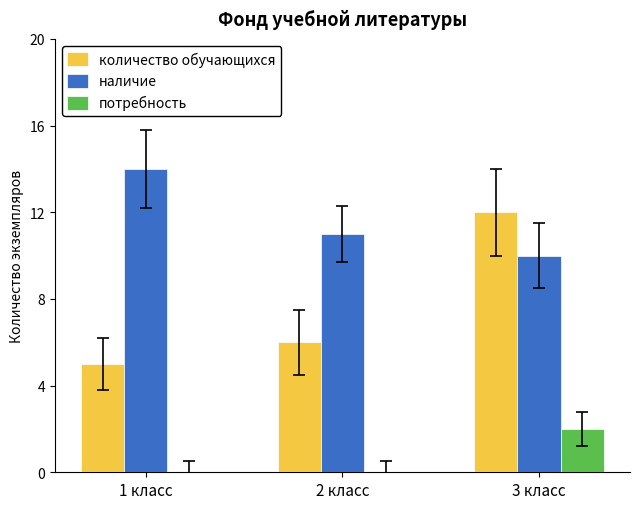

What is the maximum value shown in the chart?

14